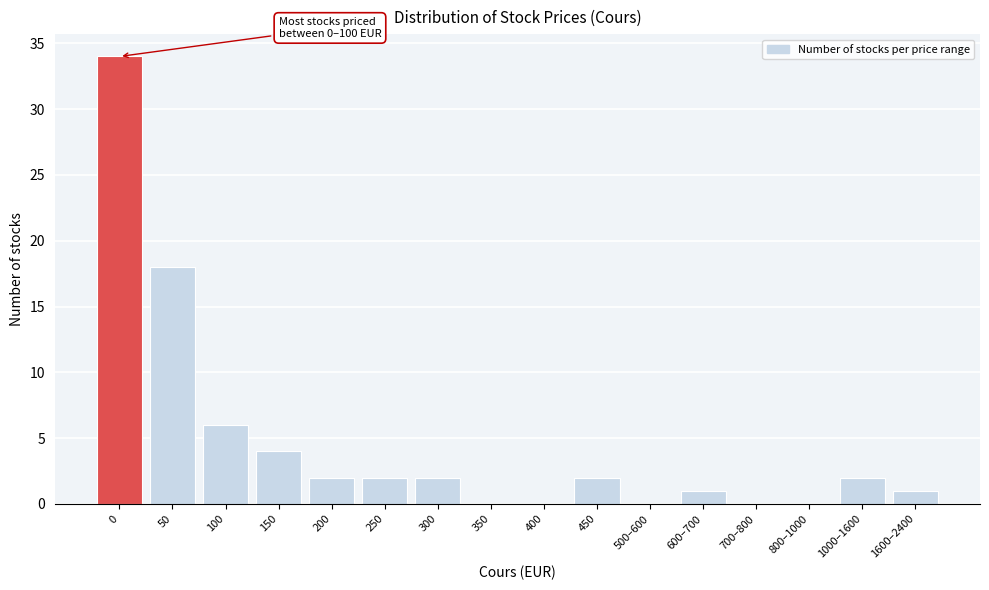

Reading left to right, extract all data points from this chart.

0=34	50=18	100=6	150=4	200=2	250=2	300=2	350=0	400=0	450=2	500–600=0	600–700=1	700–800=0	800–1000=0	1000–1600=2	1600–2400=1